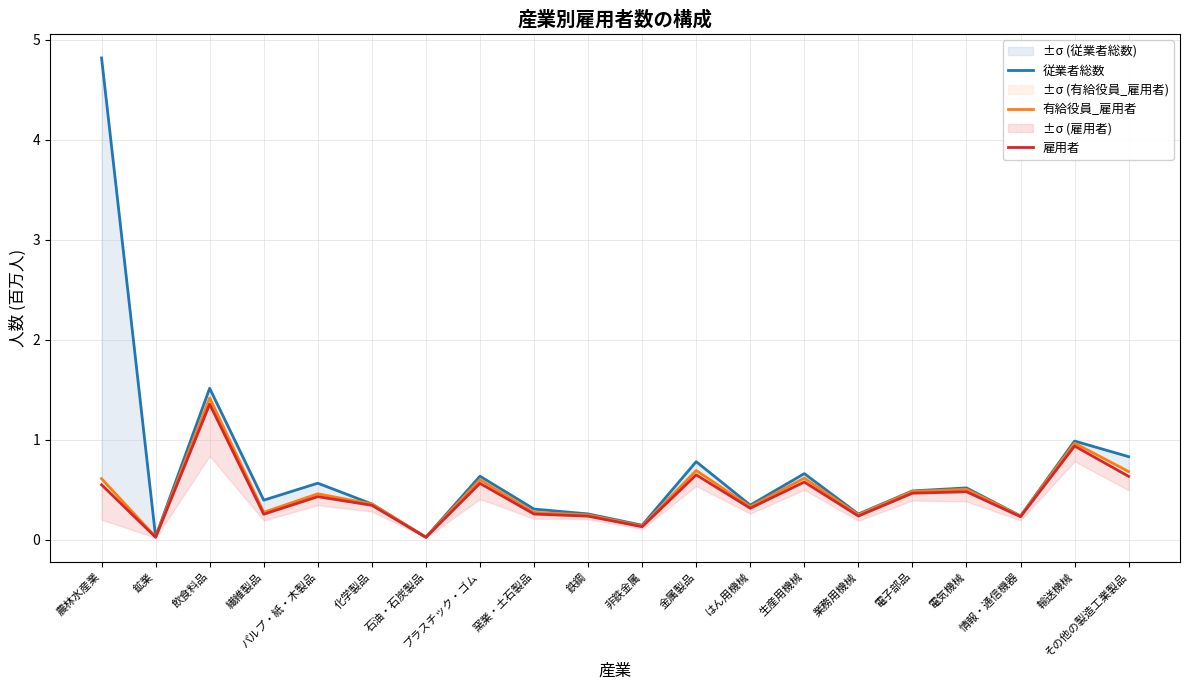

Does the chart have visible grid lines?

Yes